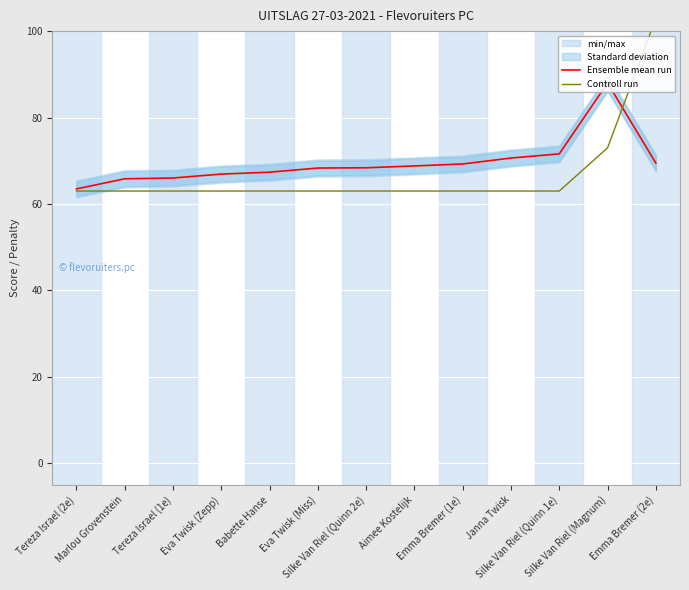

Where is the first local maximum for Ensemble mean run?

Silke Van Riel (Magnum)